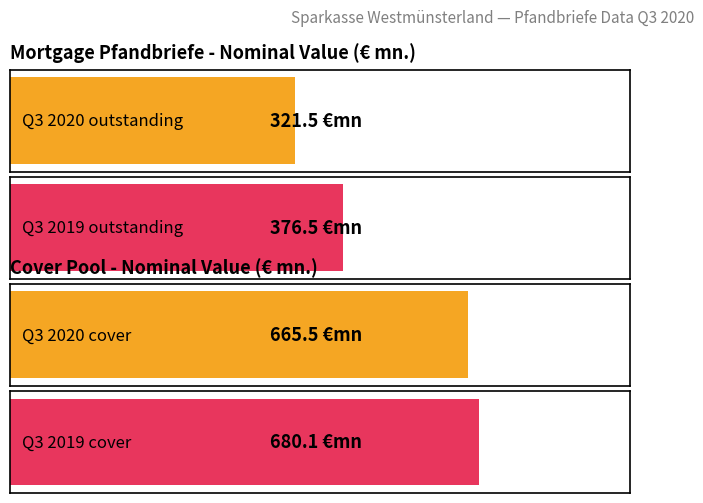

List the labels in order of Average utilization value, largest first.

Cover Pool (Q3 2020 nominal), Mortgage Pfandbriefe (Q3 2020 nominal)